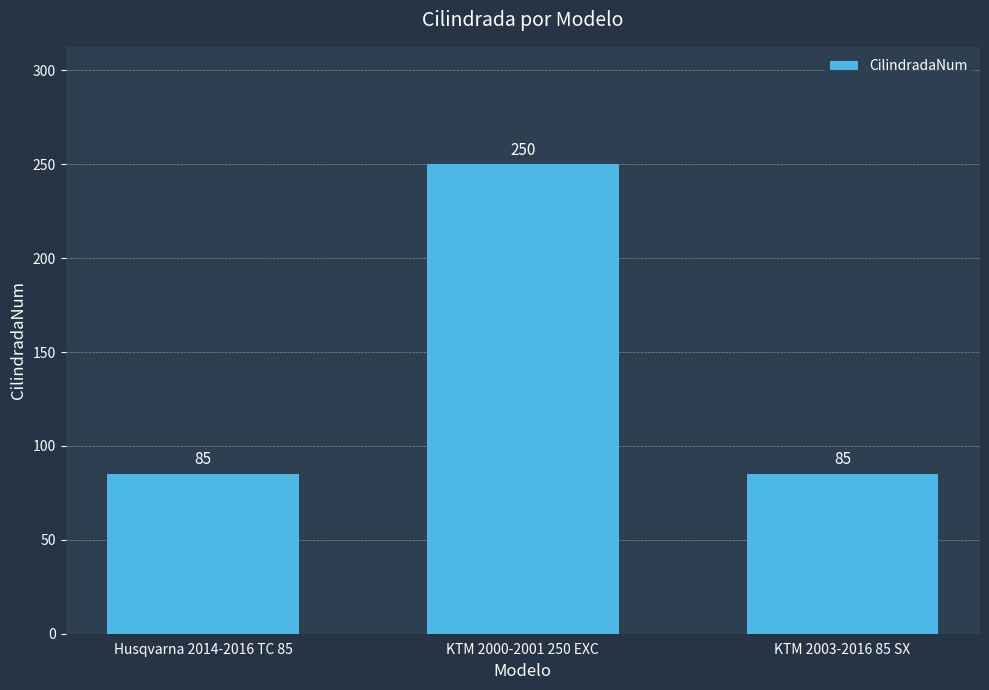

What position from the left is KTM 2003-2016 85 SX?

3